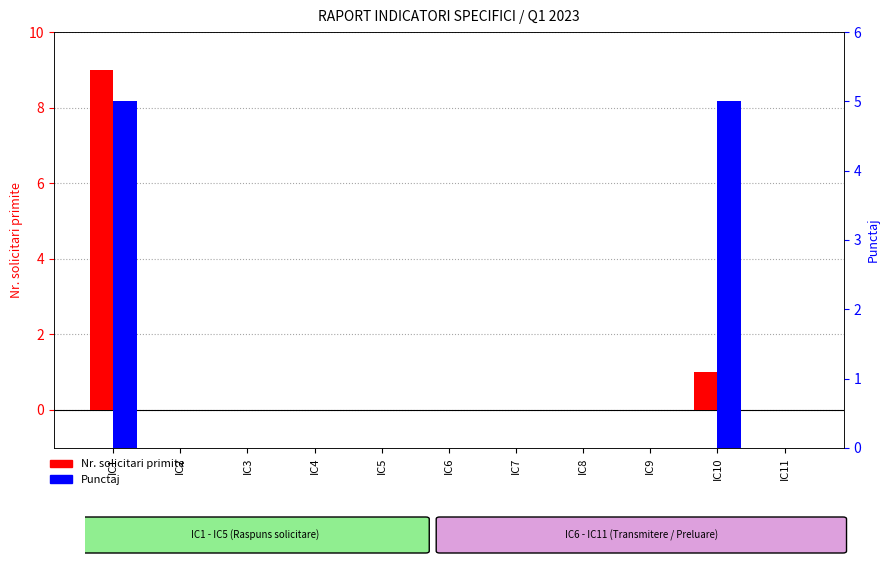

Reading left to right, what are all the values shown in this chart?

Nr. solicitari primite: 9	0	0	0	0	0	0	0	0	1	0
Punctaj: 5	0	0	0	0	0	0	0	0	5	0